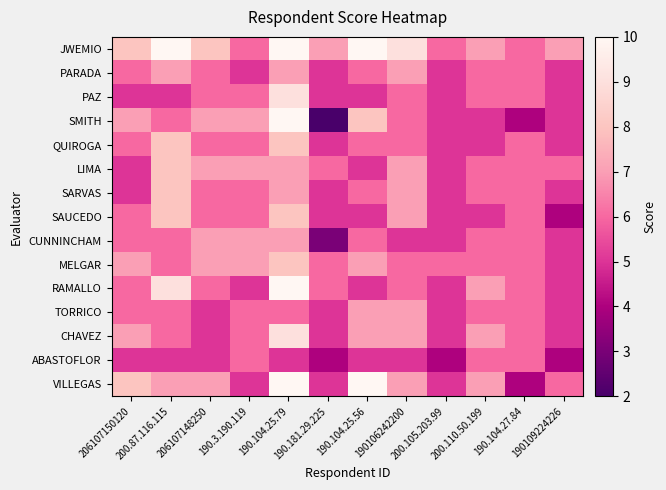

At 190.104.25.79, list the series in order from smallest to largest.

ABASTOFLOR, TORRICO, PARADA, LIMA, SARVAS, CUNNINCHAM, QUIROGA, SAUCEDO, MELGAR, PAZ, CHAVEZ, JWEMIO, SMITH, RAMALLO, VILLEGAS